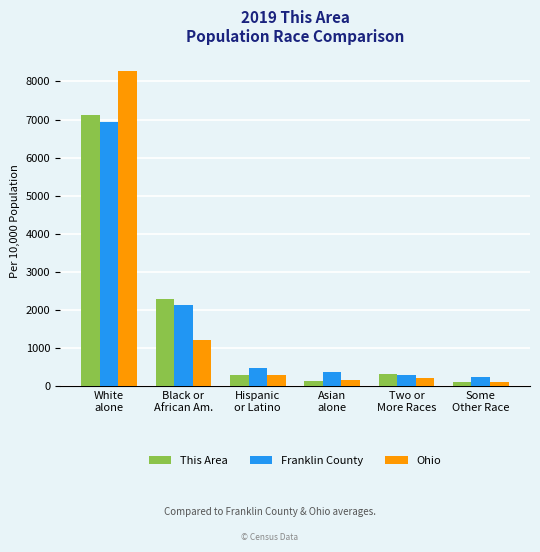

Which series has the widest spread of values?

Ohio